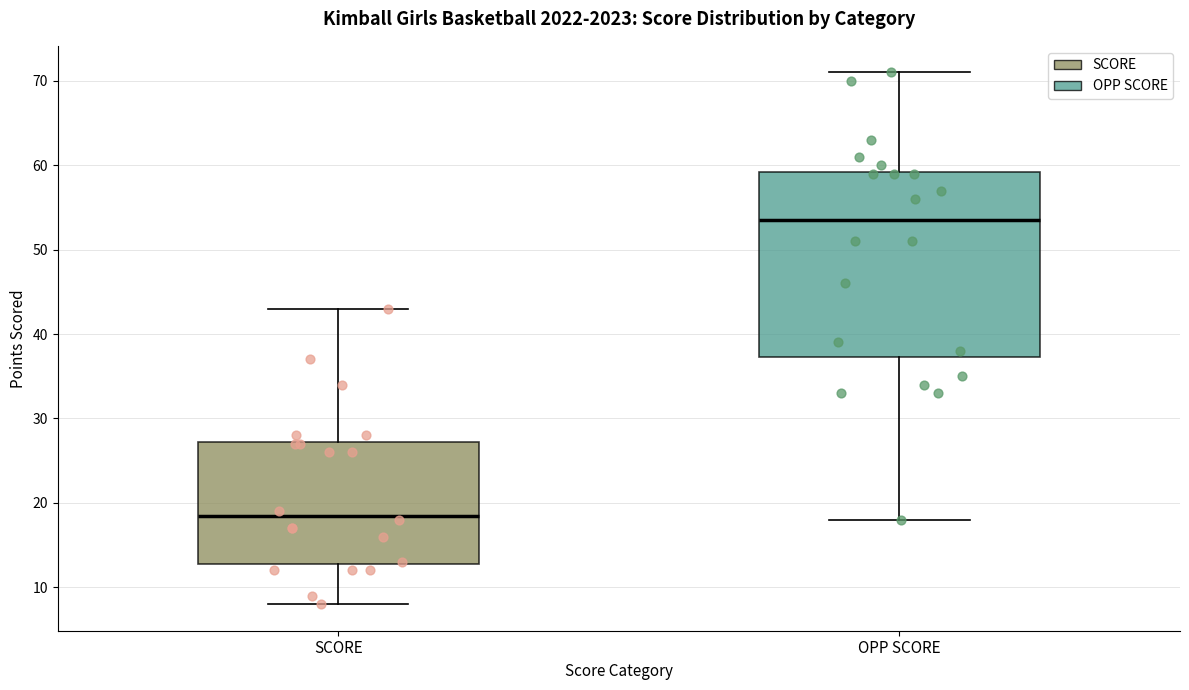

Reading left to right, transcribe this box plot: for each box, give where its median line is, the range the box spans, and where its two whiskers end, as read against the y-axis. The values are not printed on the chart, so give them approximately, as read against the axis.

SCORE: median 19, box 13 to 27, whiskers 8 to 43
OPP SCORE: median 54, box 37 to 59, whiskers 18 to 71